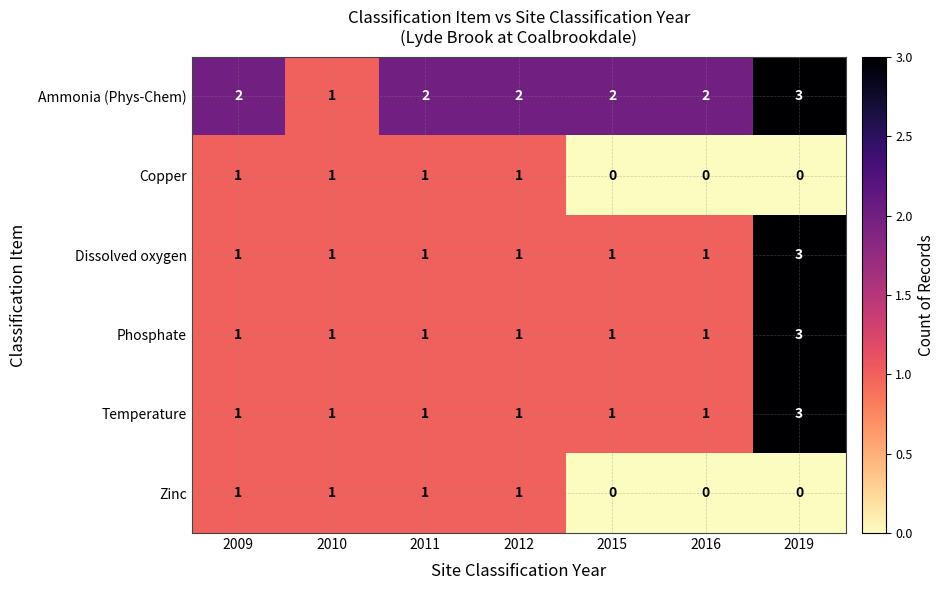

Which category has the highest value across all series?

2019